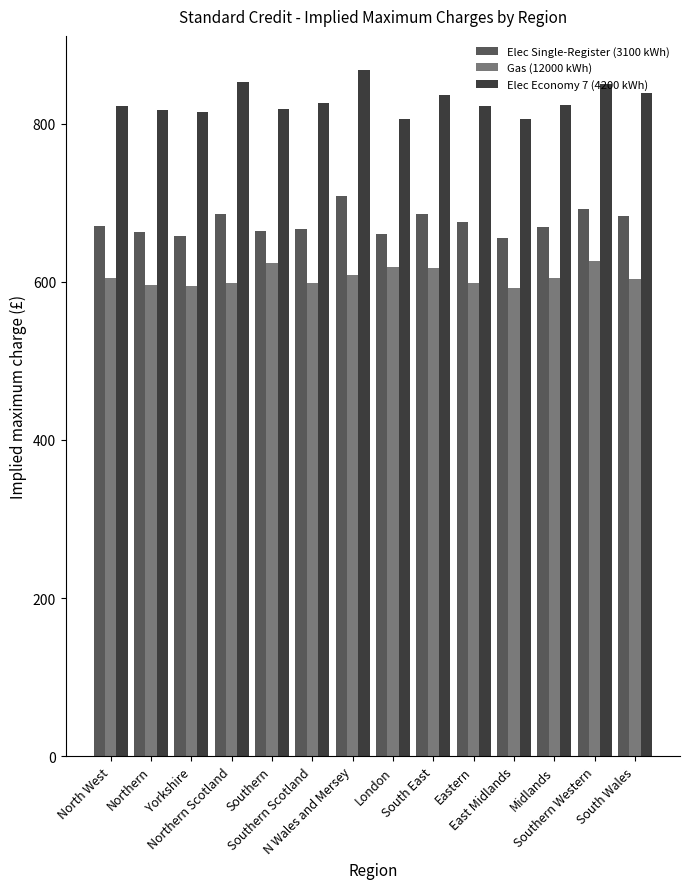

What is the value of the Elec Single-Register (3100 kWh) bar at the 5th from the left?

664.3